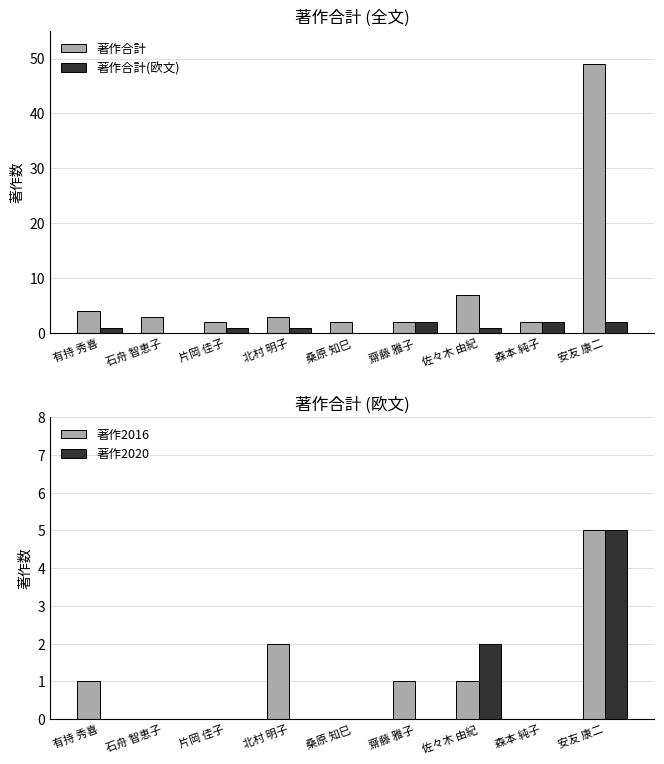

The value of 著作2020 at 佐々木 由紀 is 3. True or false?

False